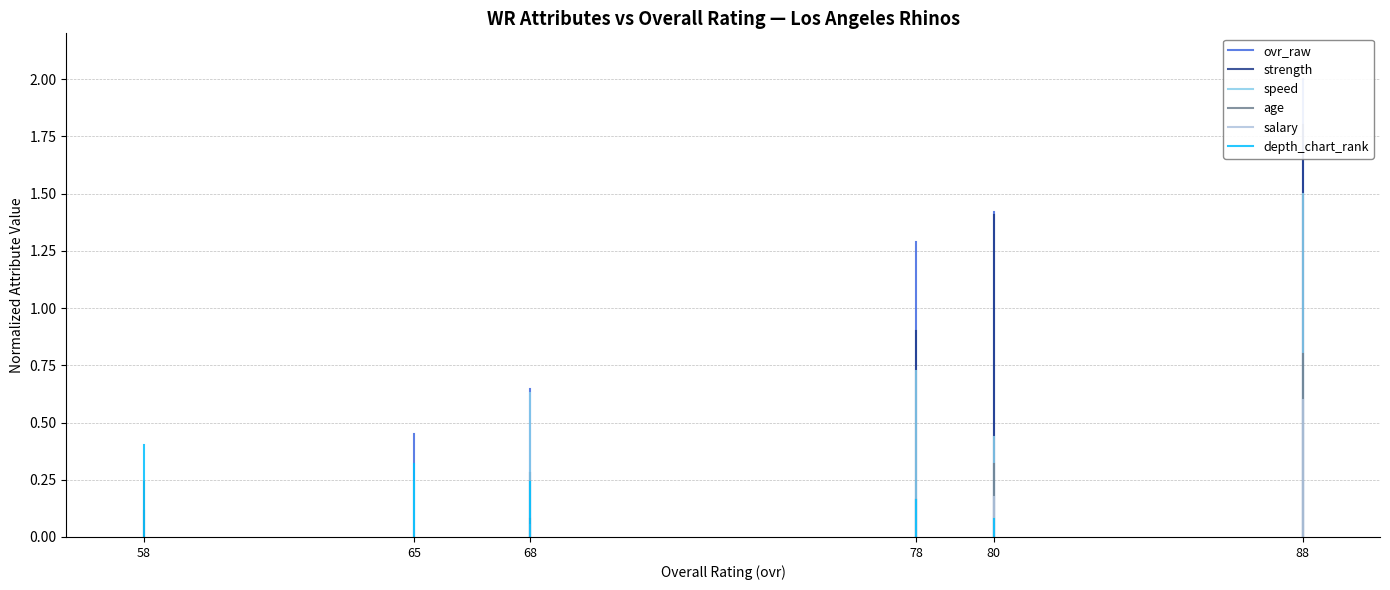

Between 88 and 80, which series saw the biggest shift?

ovr_raw